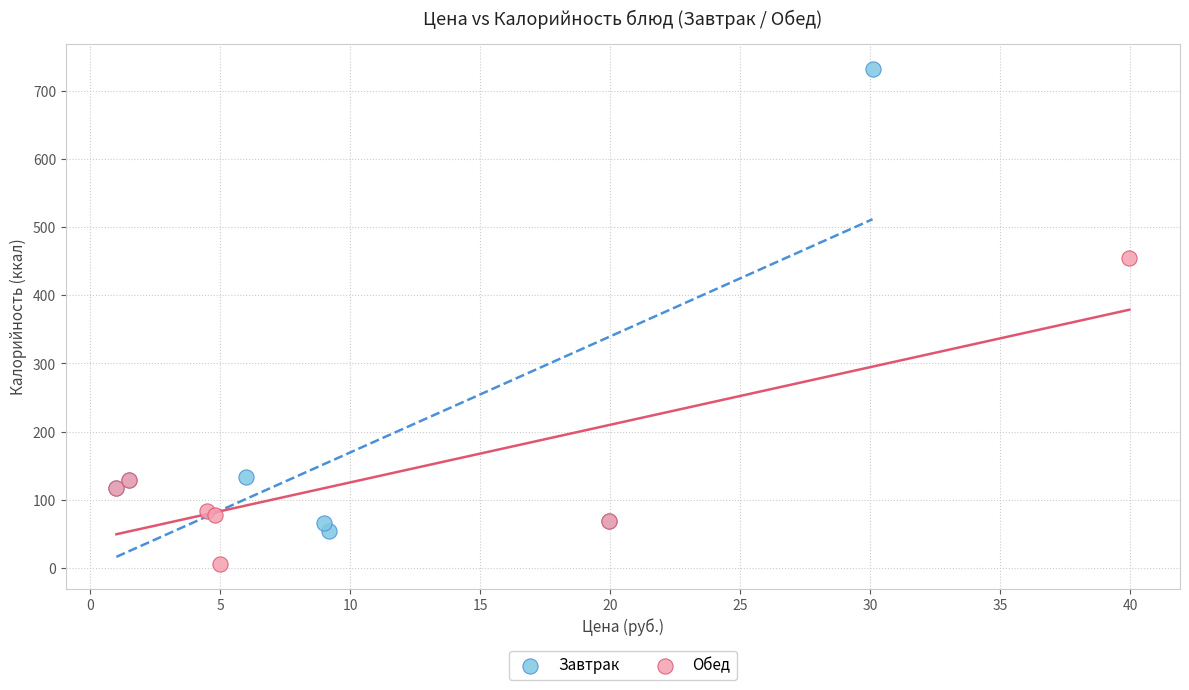

Which series has the largest Y range (max minus min)?

Завтрак